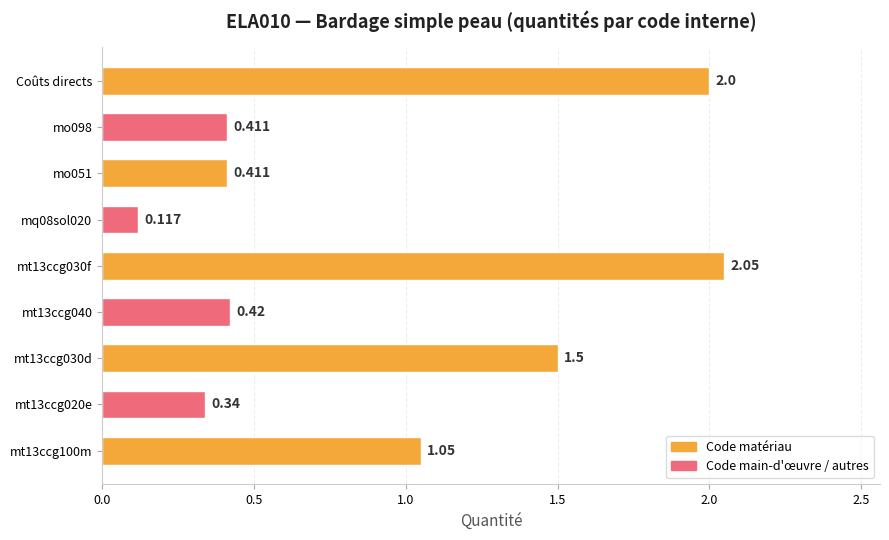

Between Coûts directs and mo098, which is larger?

Coûts directs